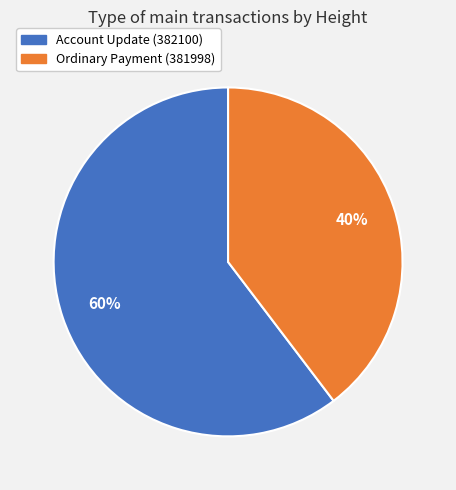

Count the number of slices in the pie.

2